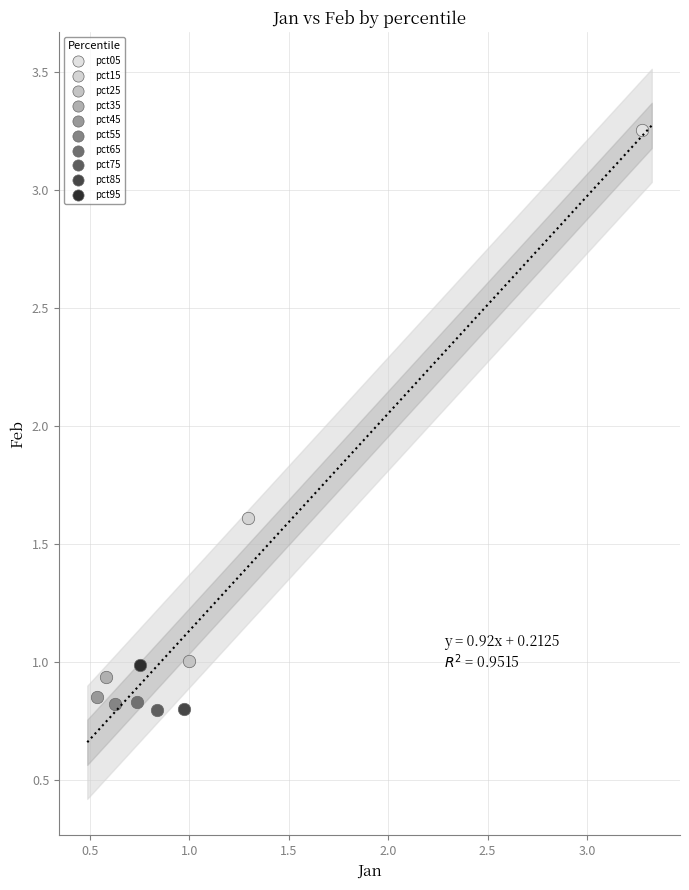

What are all the series names shown in the legend?

pct05, pct15, pct25, pct35, pct45, pct55, pct65, pct75, pct85, pct95